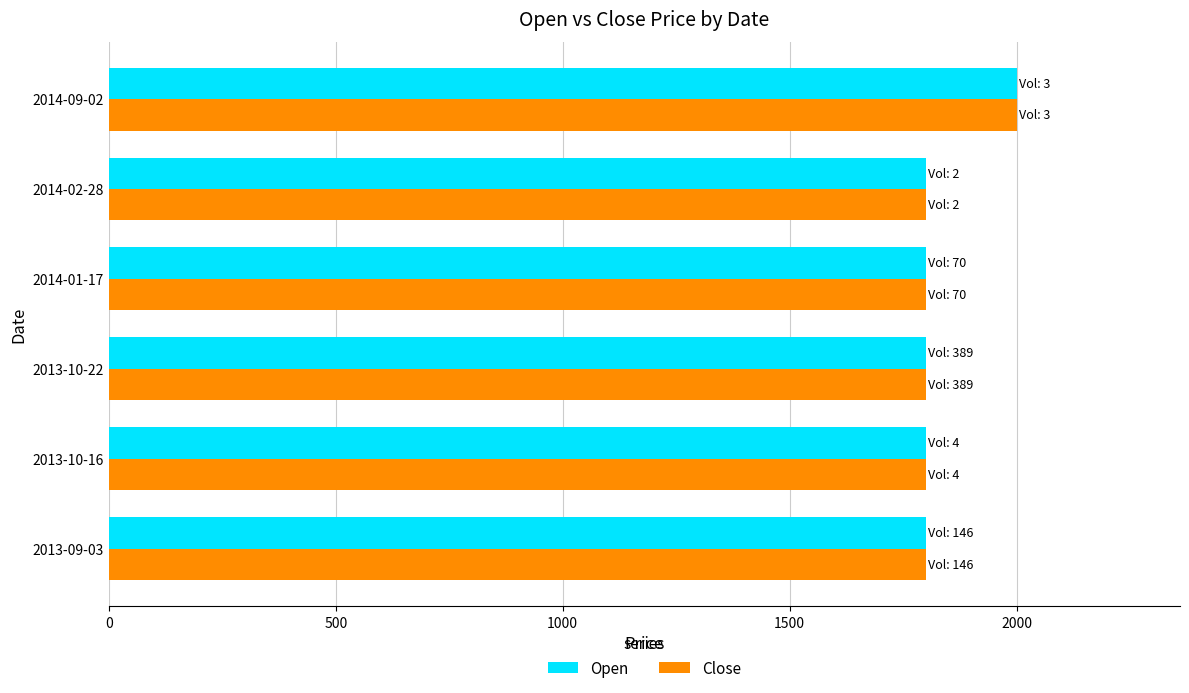

The value of Close at 2013-10-22 is 2697. True or false?

False